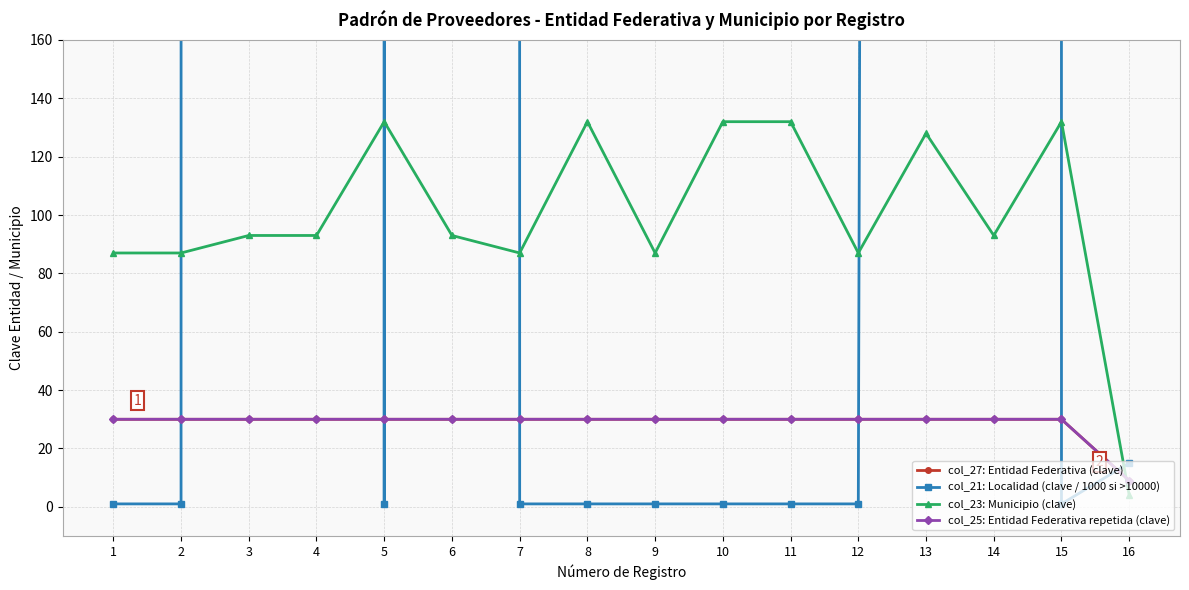

At which label does col_23: Municipio (clave) reach its minimum?

16